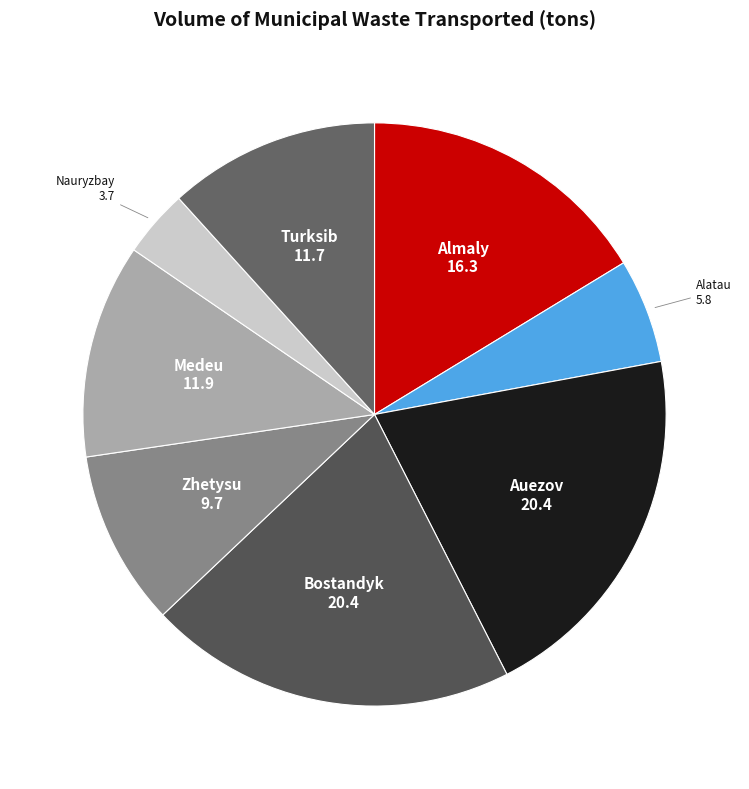

True or false: Medeu accounts for 26% of the total.

False